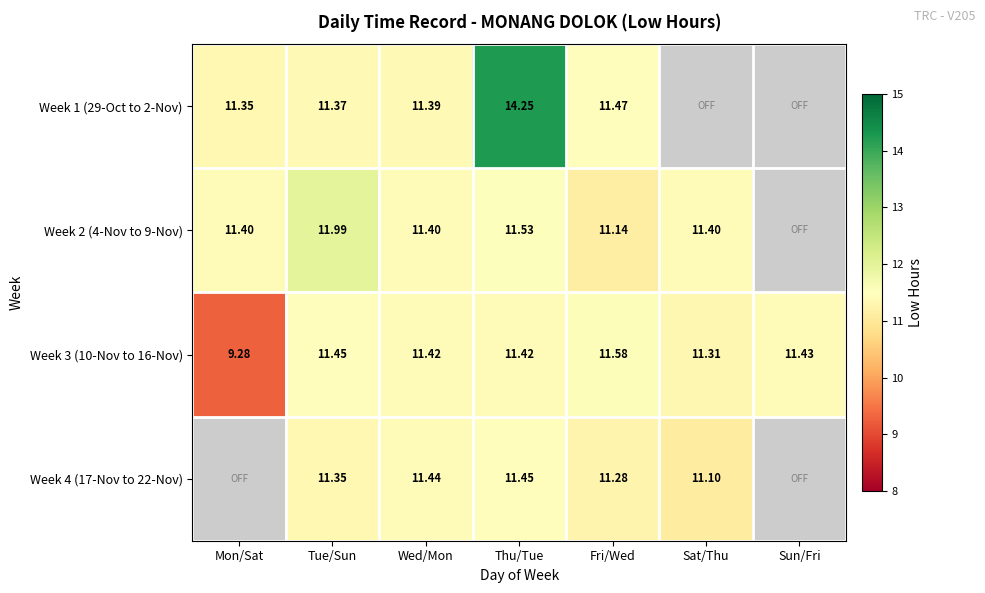

At which category is the sum across all series the highest?

Thu/Tue